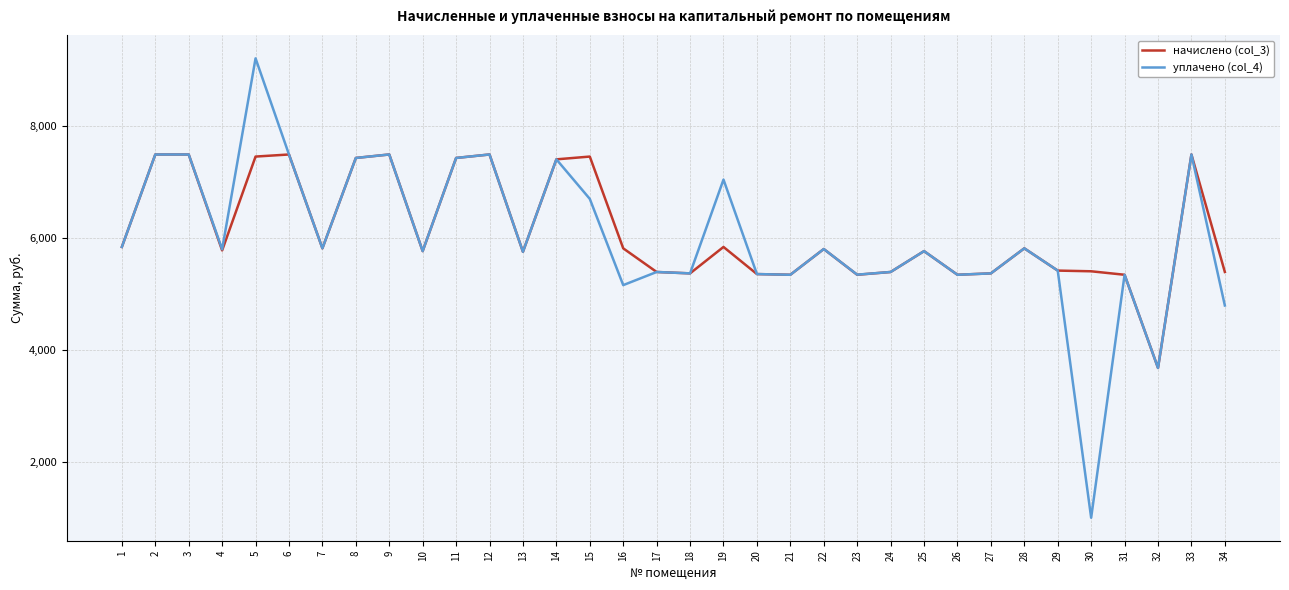

How many values in the уплачено (col_4) series exceed 5795?

17